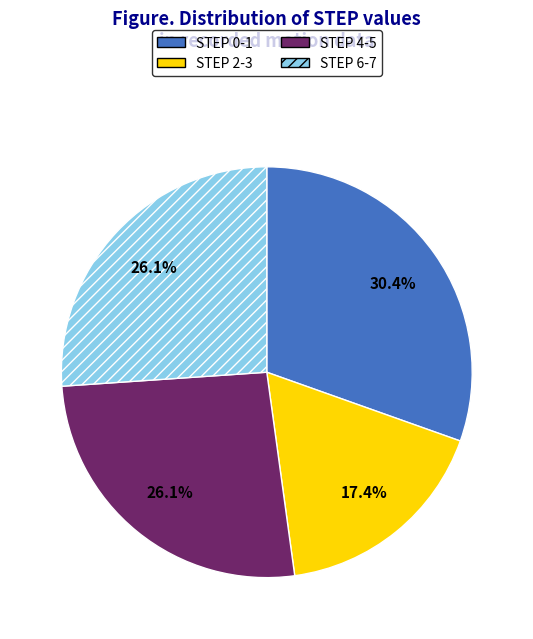

How many slices are in this pie chart?

4